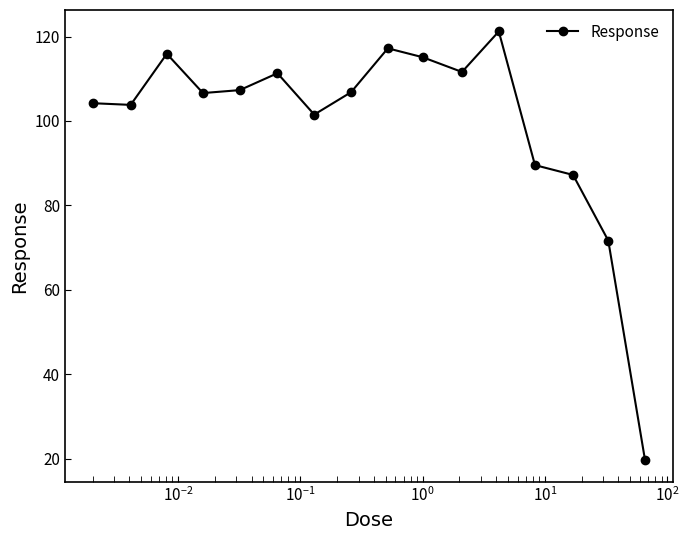

What is the greatest value displayed?

121.2